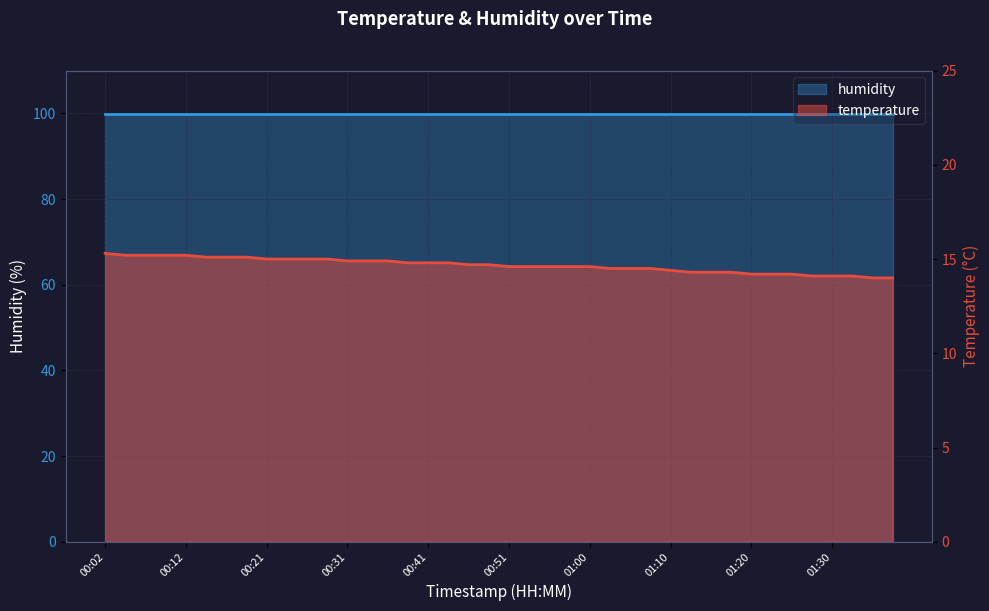

The value of humidity at 01:10 is 138.9. True or false?

False